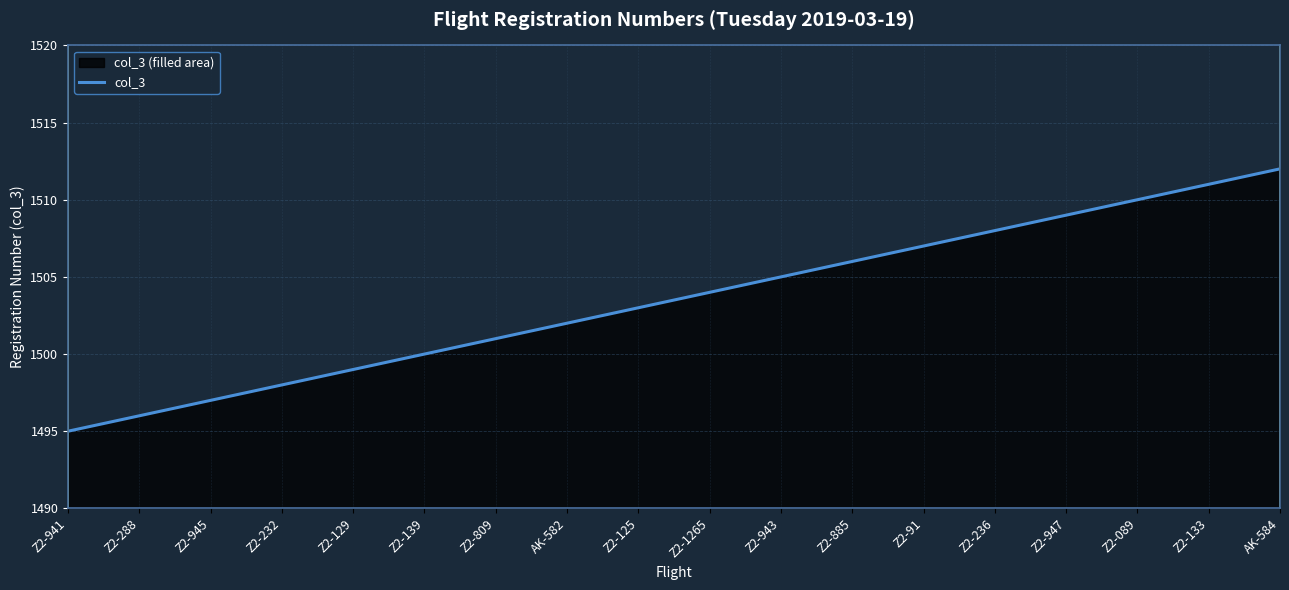

List the labels in order of value, largest first.

AK-584, Z2-133, Z2-089, Z2-947, Z2-236, Z2-91, Z2-885, Z2-943, Z2-1265, Z2-125, AK-582, Z2-809, Z2-139, Z2-129, Z2-232, Z2-945, Z2-288, Z2-941